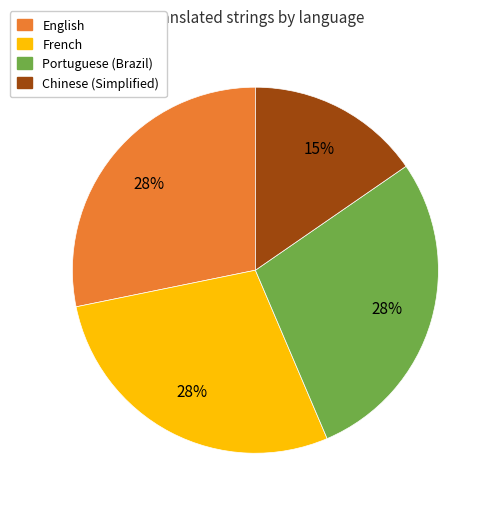

Is there any slice that represents more than half of the pie?

No